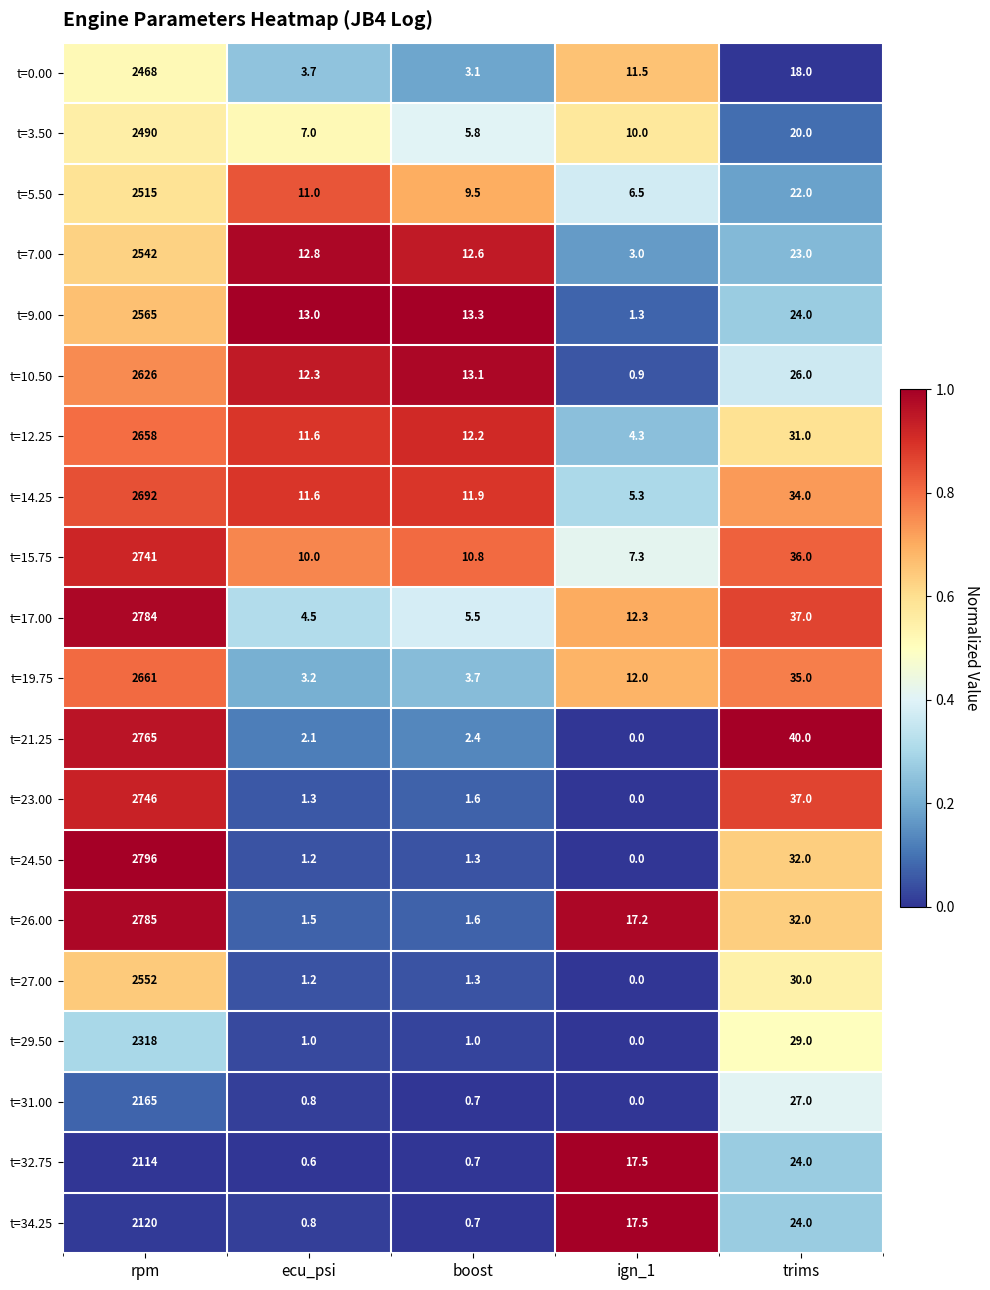

Which category has the lowest value across all series?

ign_1